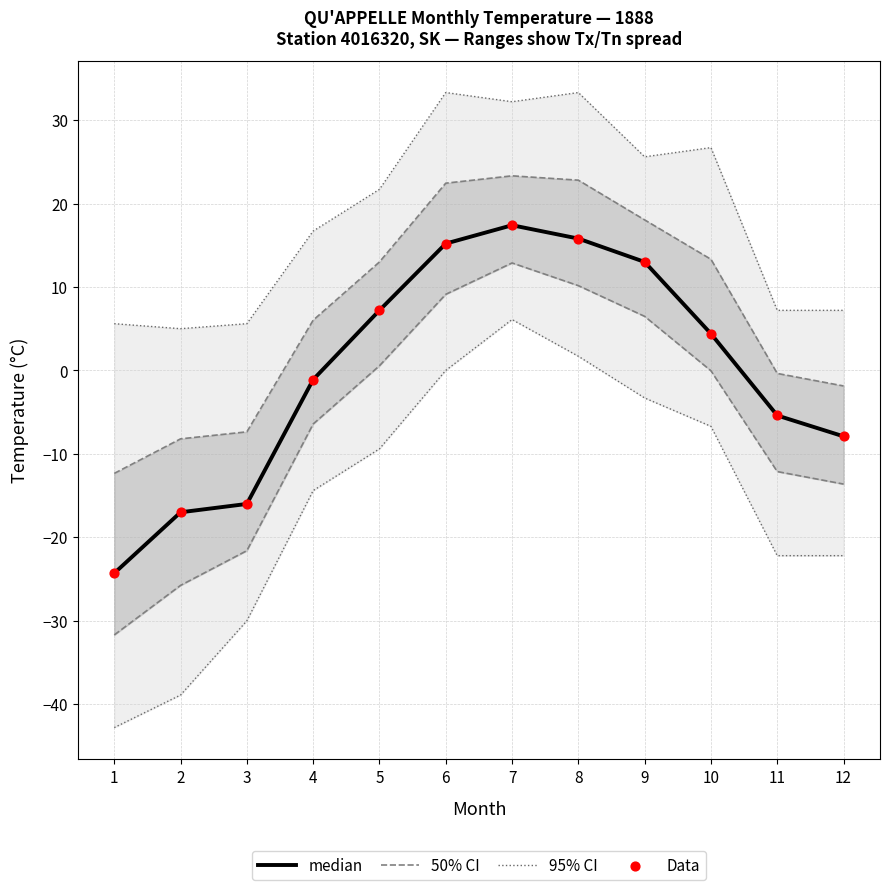

At which category is the sum across all series the highest?

7